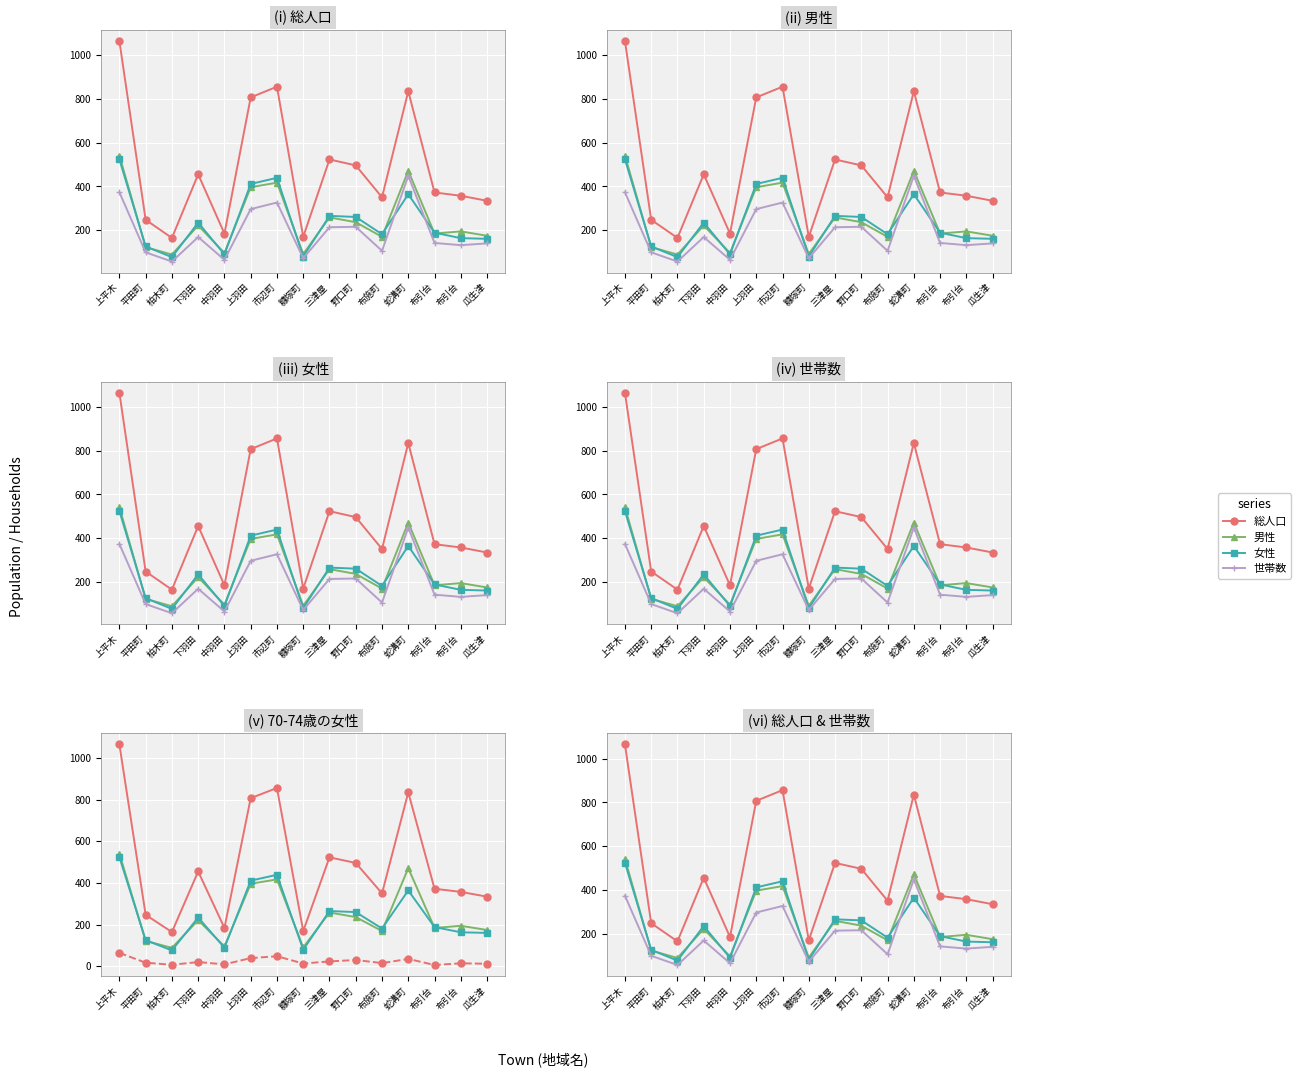

At which label does 70-74歳の女性 first exceed 17?

上平木